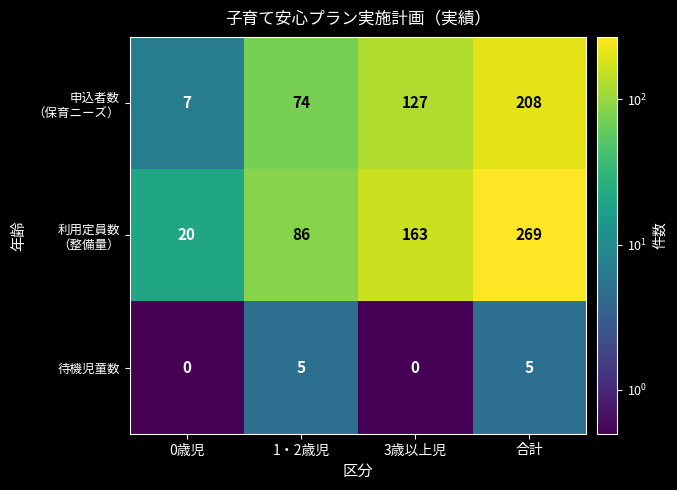

The value of 待機児童数 at 0歳児 is 0. True or false?

True